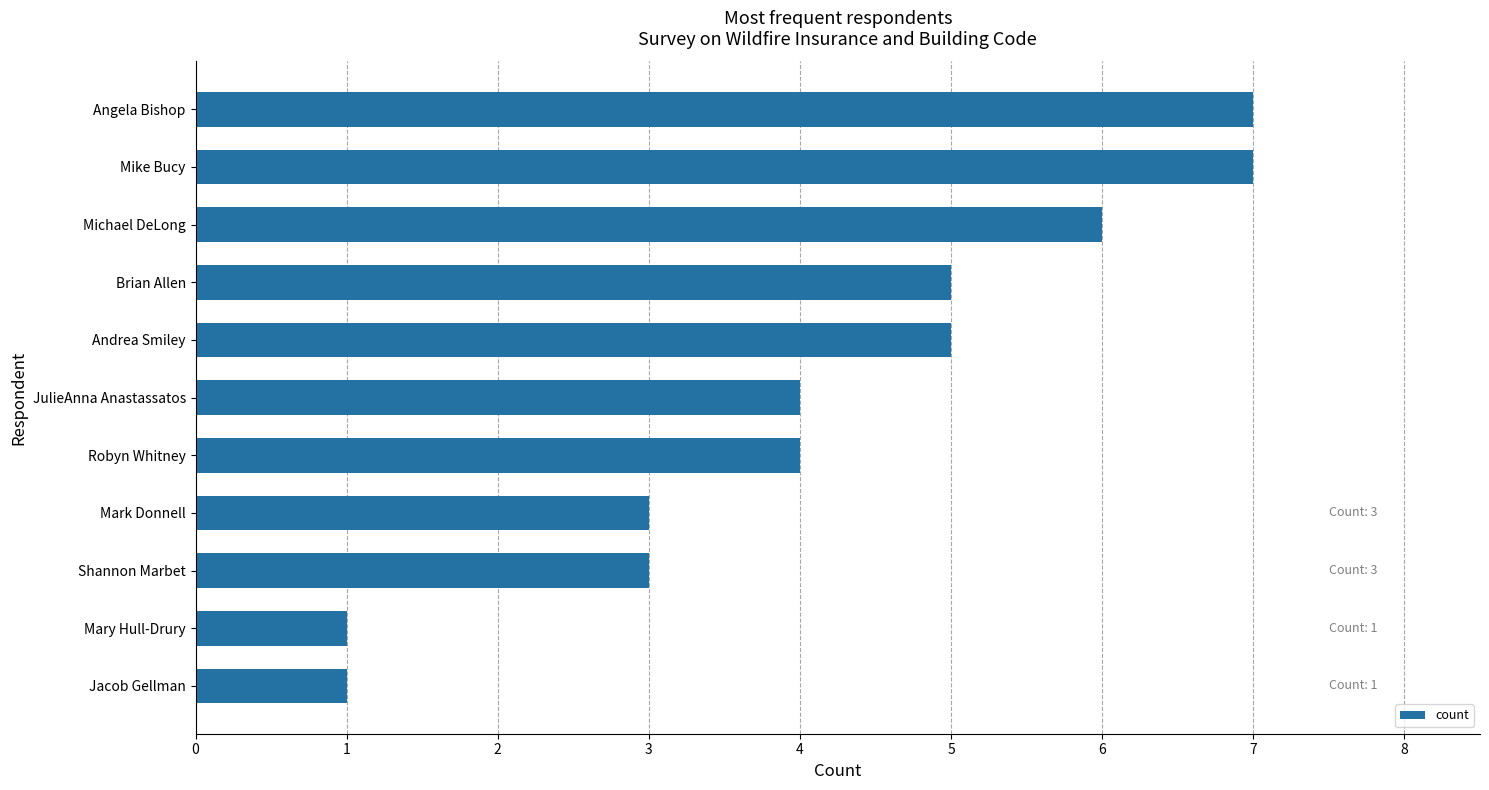

What is the minimum value shown in the chart?

1